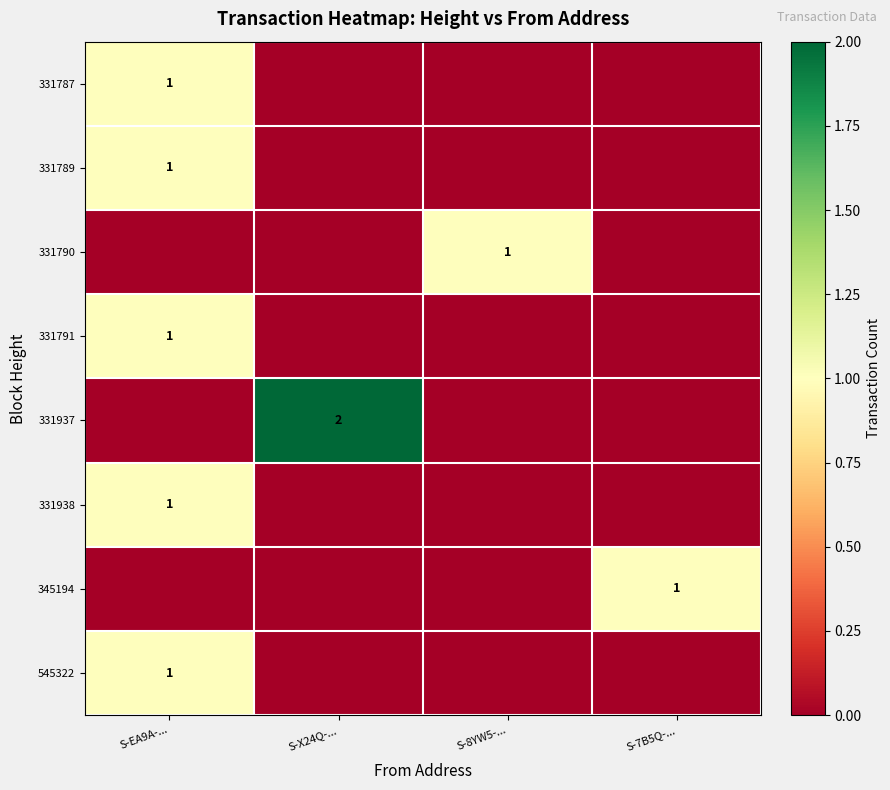

At how many categories does at least one series exceed 1?

1